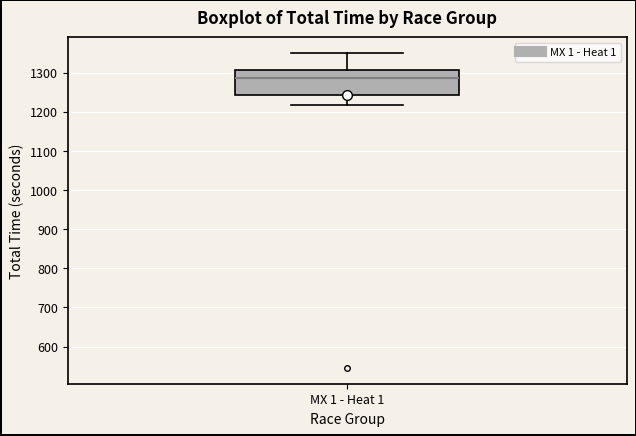

Read this box plot against the y-axis: the position of the median line, the range covered by the box, and the ends of both whiskers. The values are not printed on the chart, so give them approximately, as read against the axis.

median 1290, box 1240 to 1310, whiskers 1220 to 1350